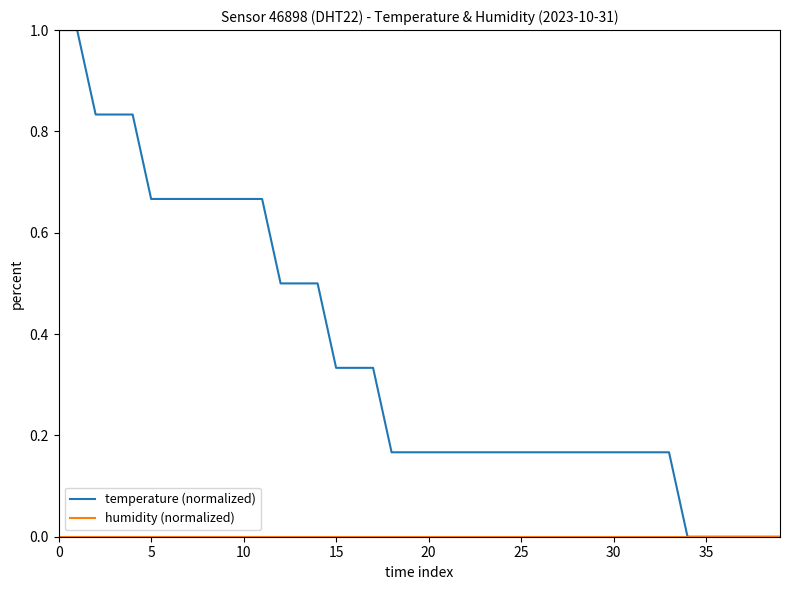

What is the highest value of the temperature (normalized) series?

1.0